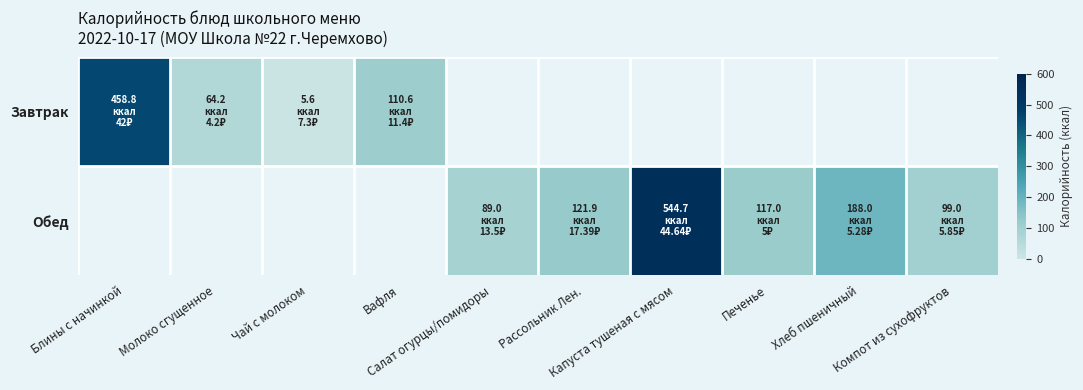

Which label corresponds to the largest value in the chart?

Капуста тушеная с мясом